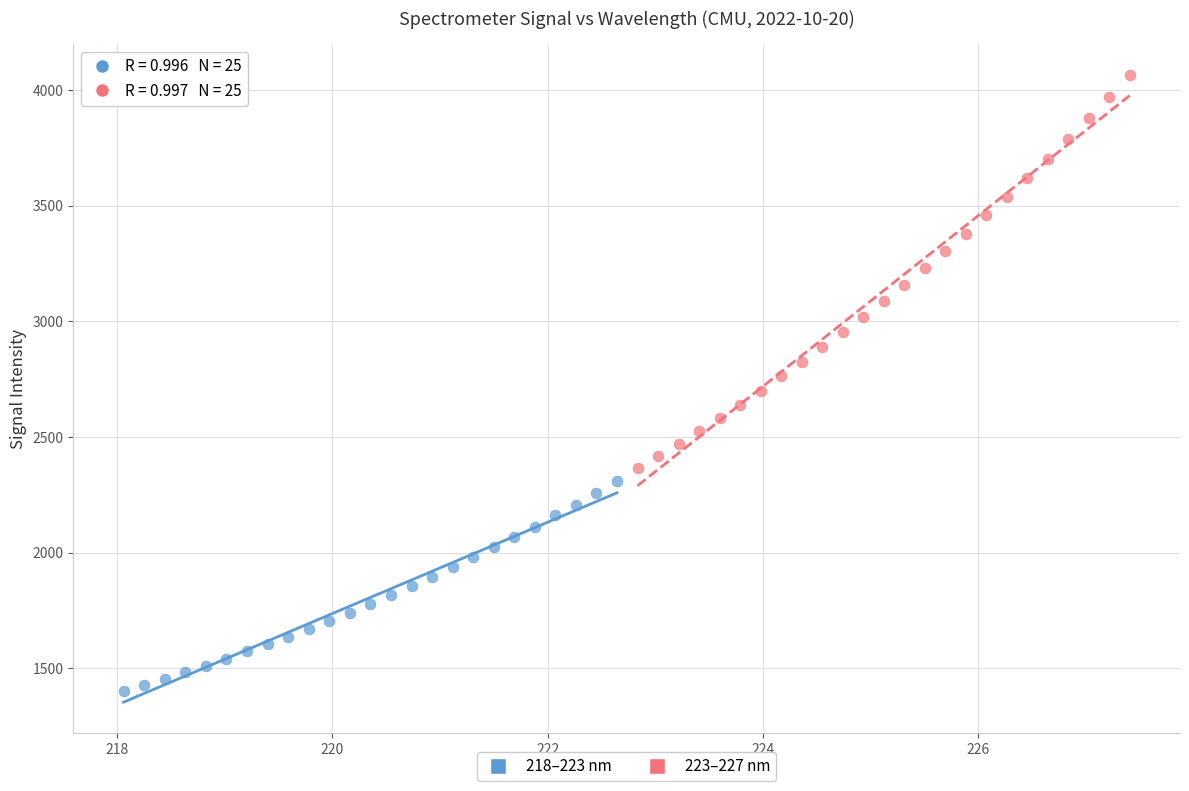

Which series contains the lowest Y value?

218–223 nm